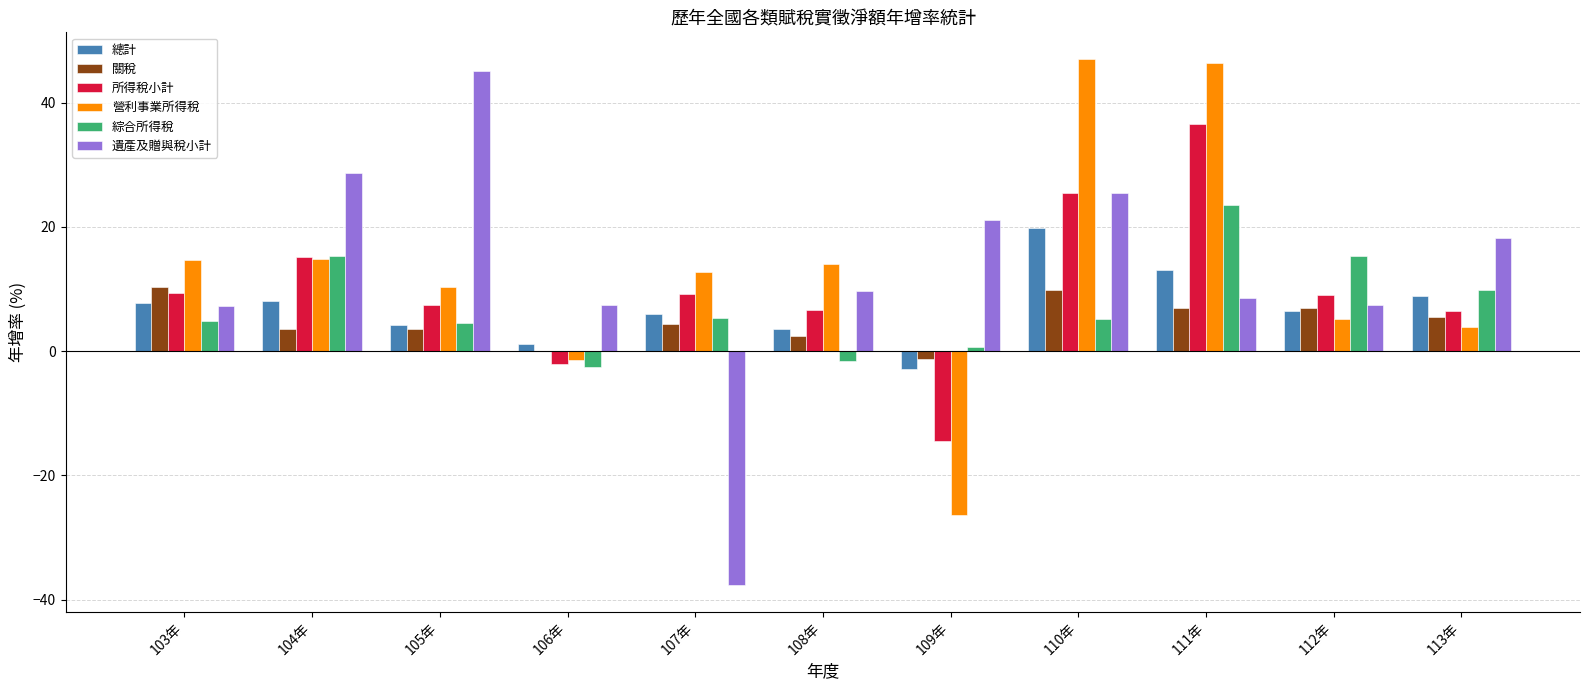

What is the highest value of the 綜合所得稅 series?

23.6